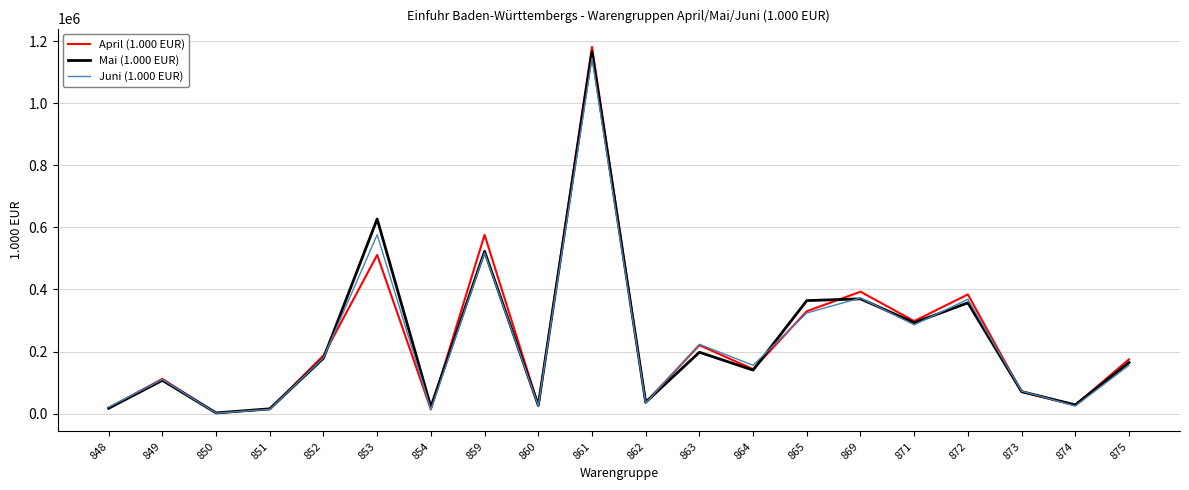

What is the sum of all Juni (1.000 EUR) values?

4620941.4